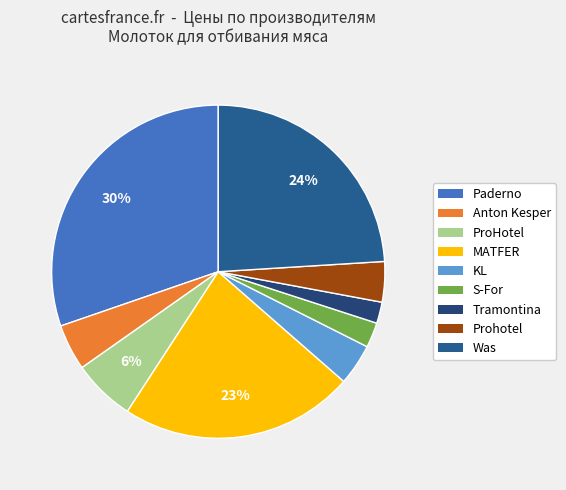

How many slices are in this pie chart?

9